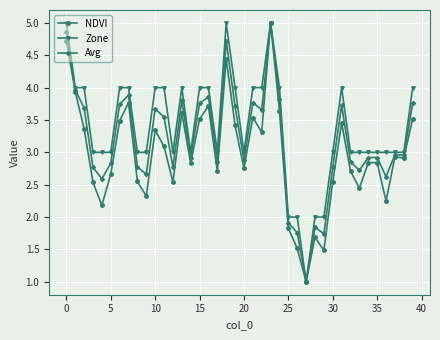

Which series has the largest total across all categories?

Zone